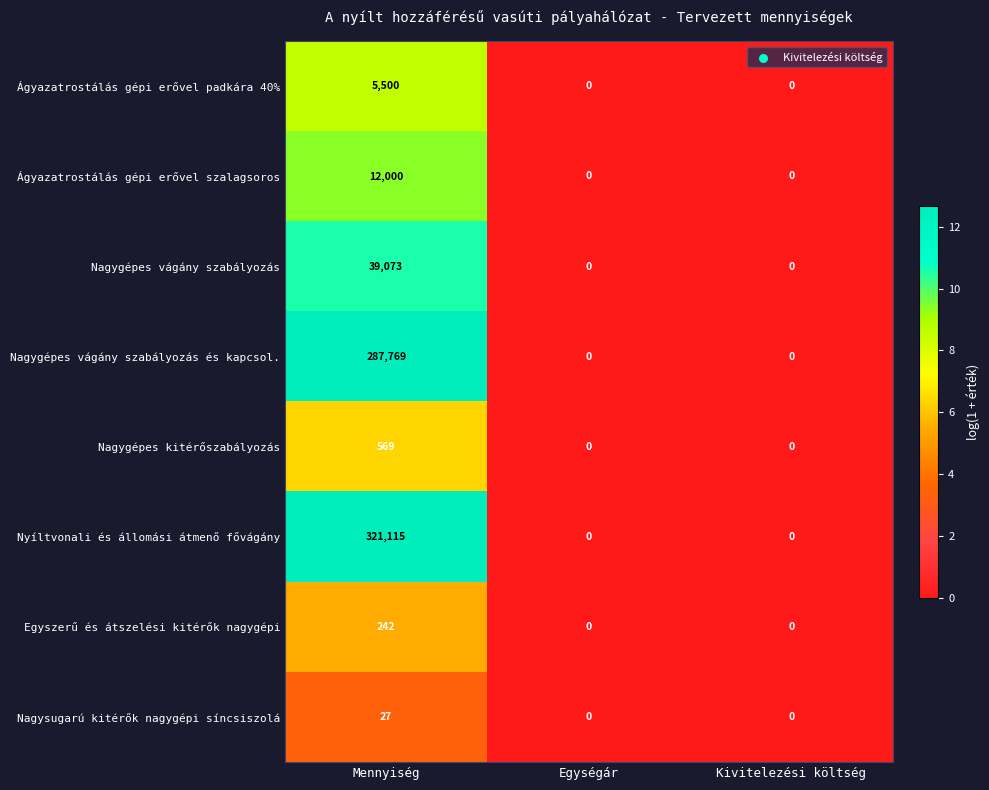

What is the maximum value shown in the chart?

321115